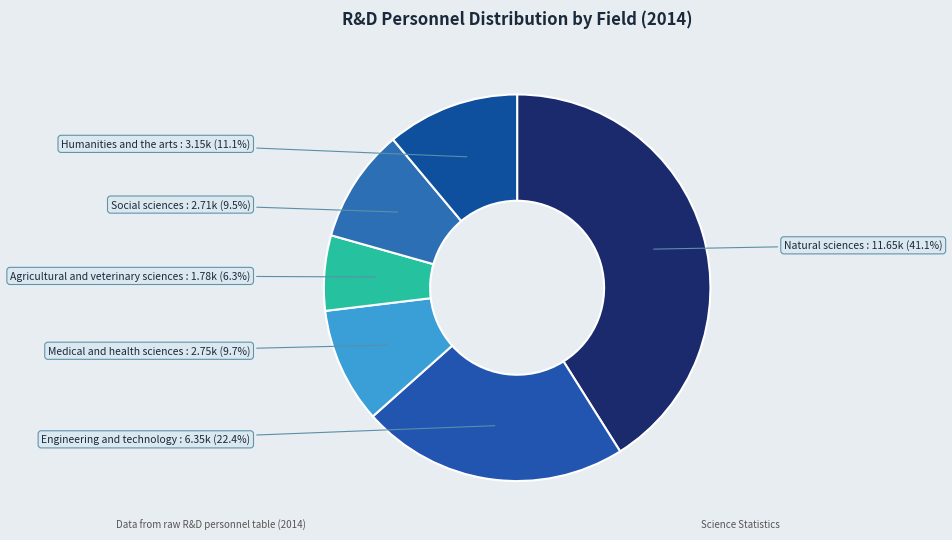

Does any single category account for the majority?

No